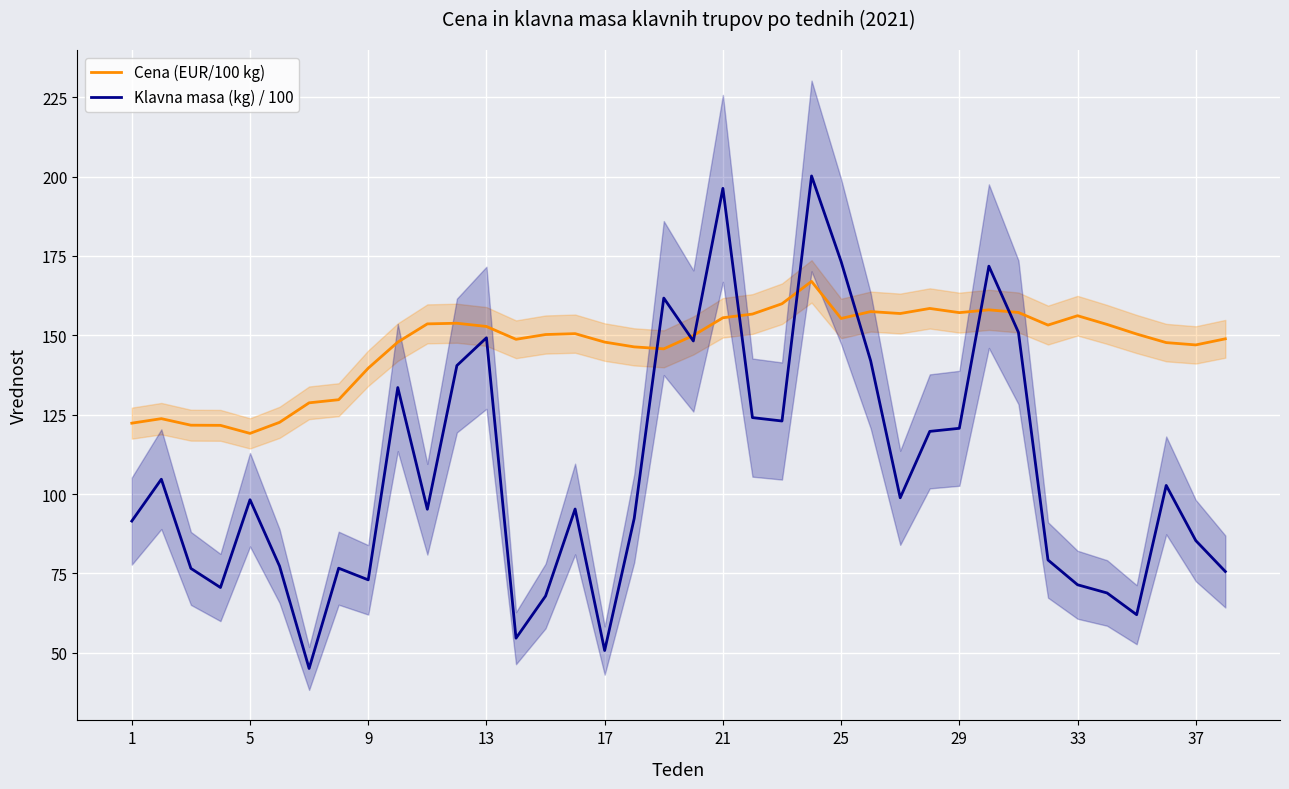

How many data points in Klavna masa (kg) / 100 are above 98?

19